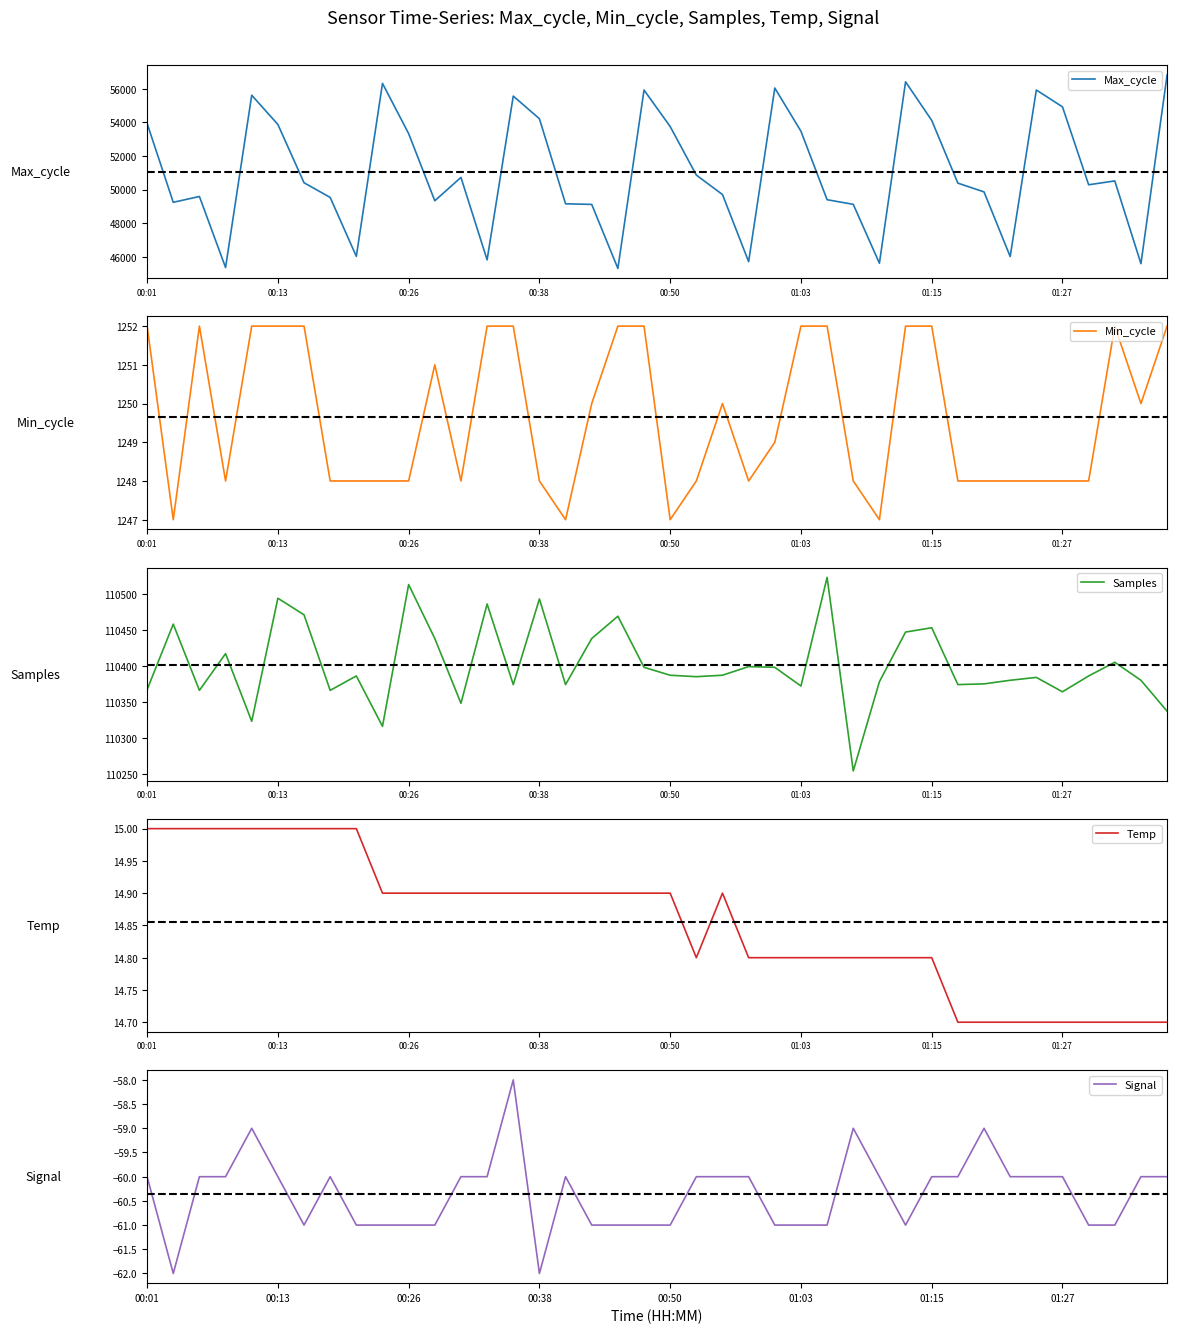

Which series changed the most between 12 and 39?

Max_cycle